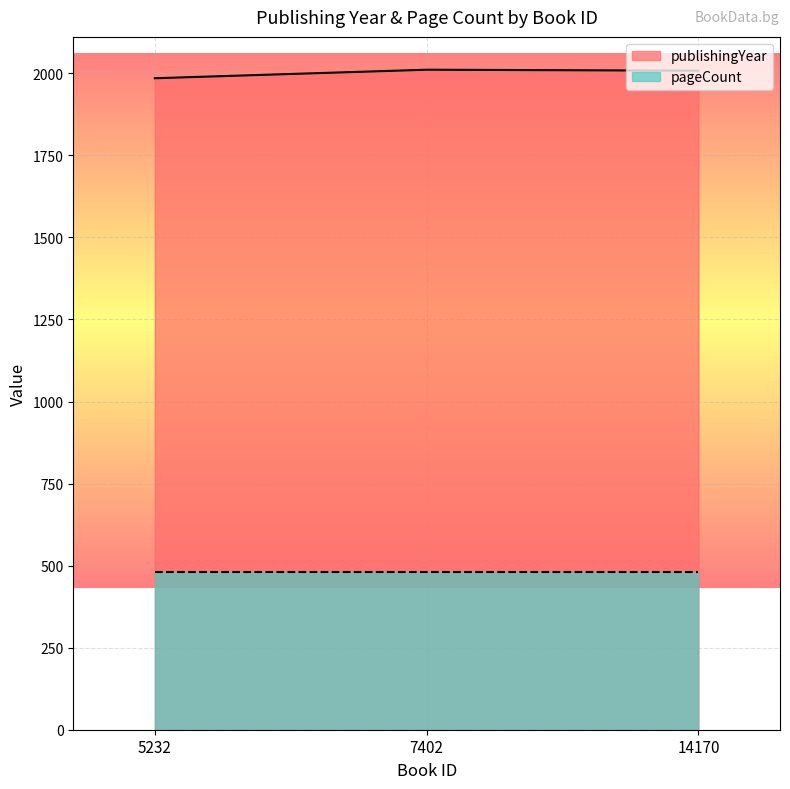

What is the difference between the maximum and second lowest values?

3